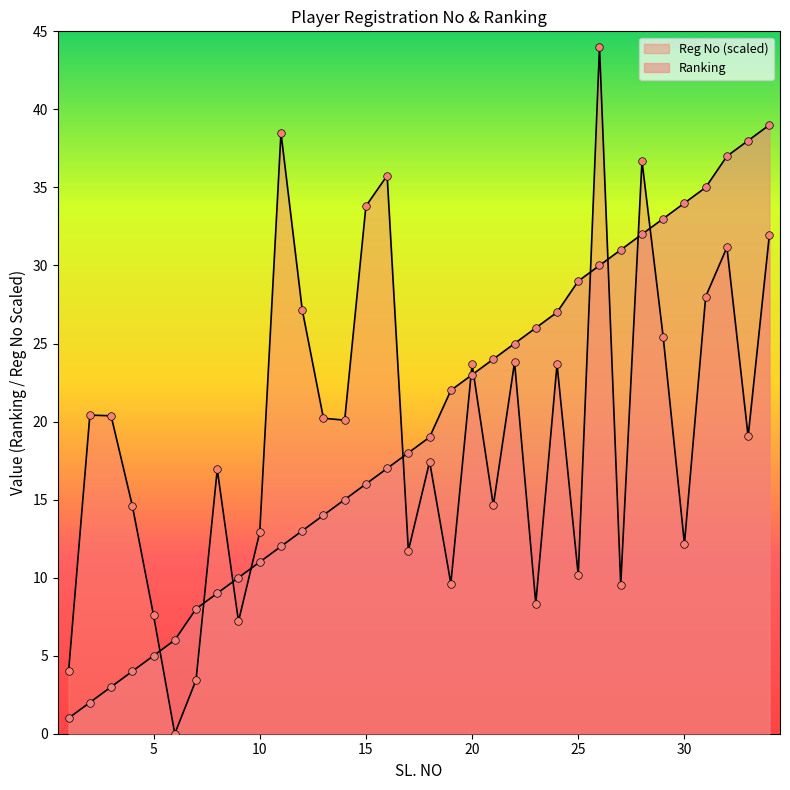

What is the total value across all series at 15?

49.8